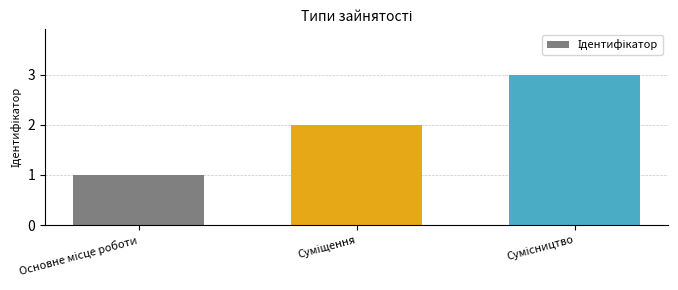

What is the greatest value displayed?

3